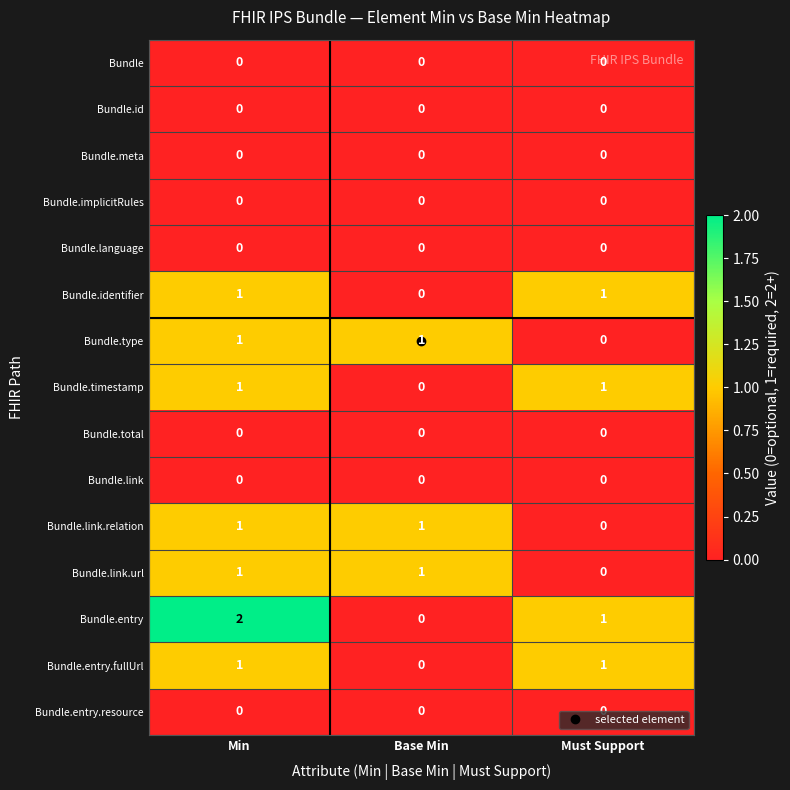

Between Min and Base Min, which series saw the biggest shift?

Bundle.entry